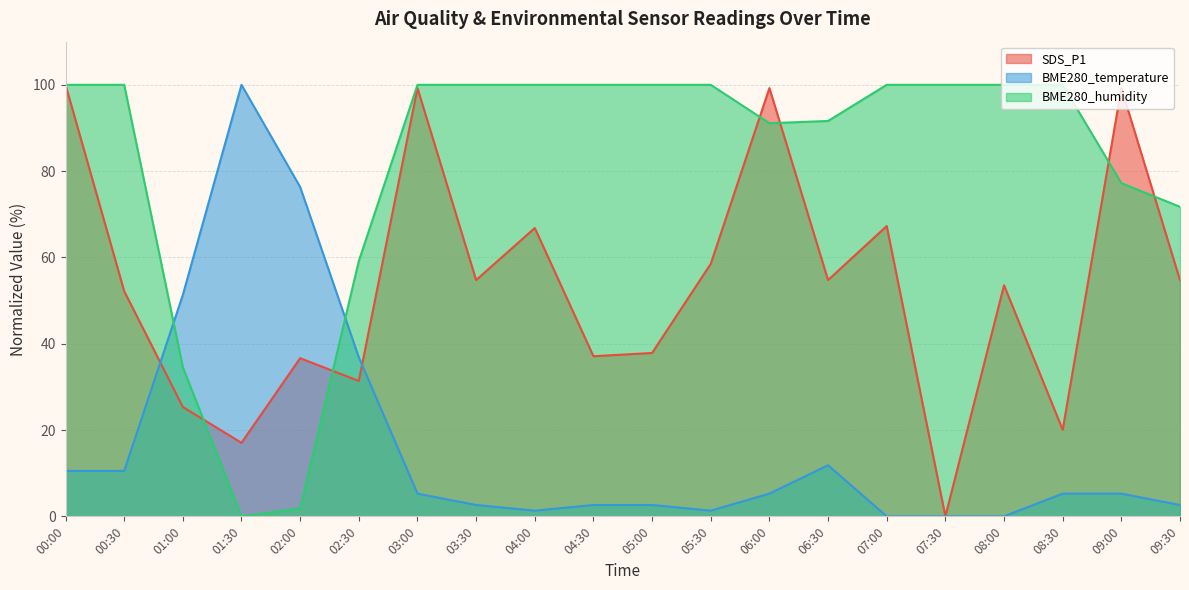

In BME280_humidity, how many points are lower than both neighbors (excluding endpoints)?

2